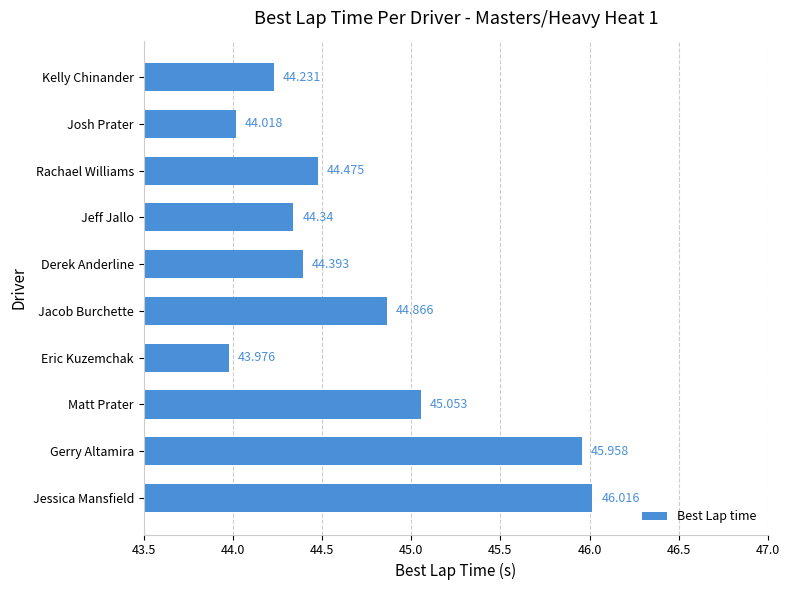

List the labels in order of value, smallest first.

Eric Kuzemchak, Josh Prater, Kelly Chinander, Jeff Jallo, Derek Anderline, Rachael Williams, Jacob Burchette, Matt Prater, Gerry Altamira, Jessica Mansfield